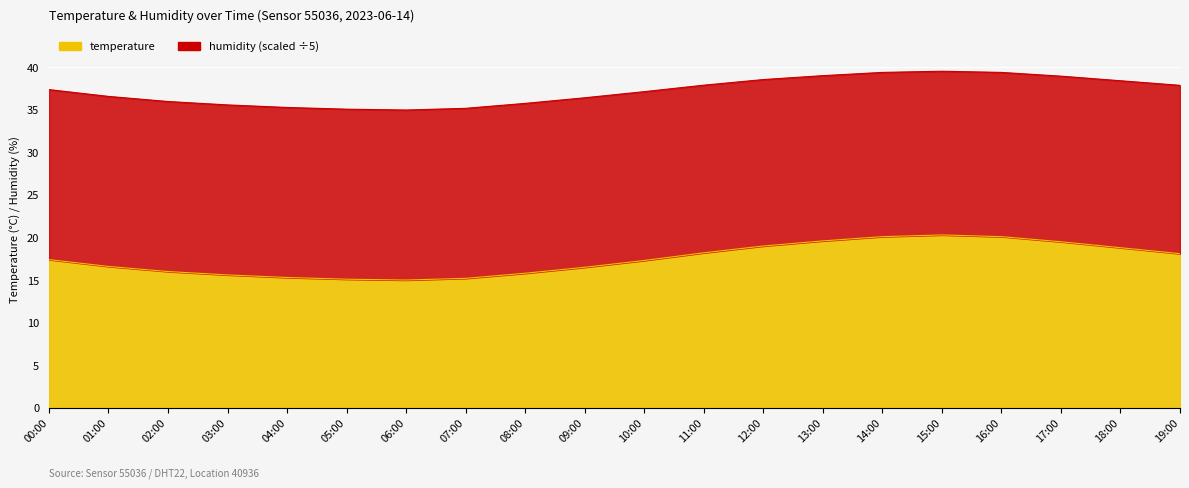

What is the average value?

17.5